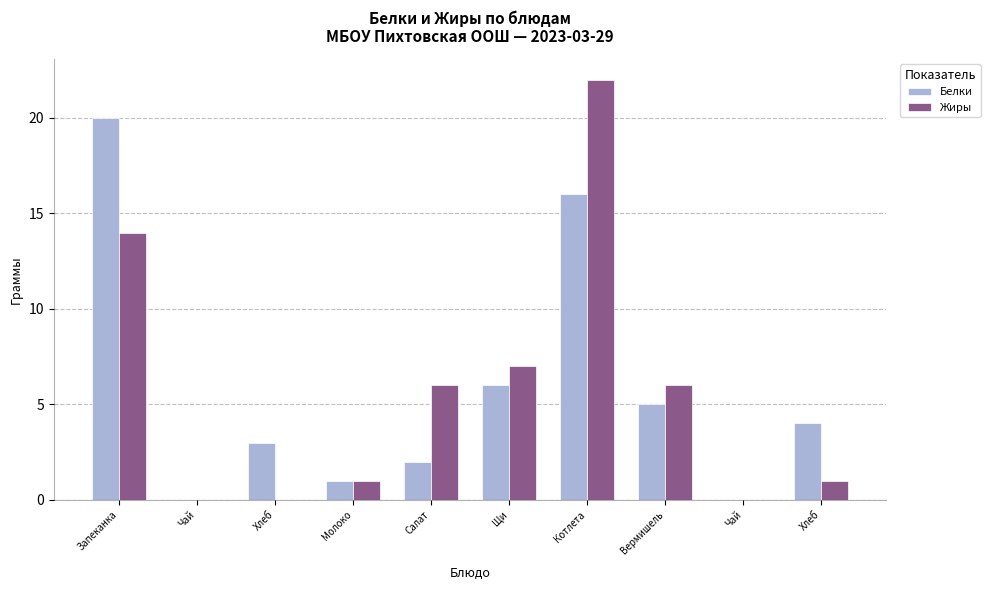

Count the number of data series in this chart.

2